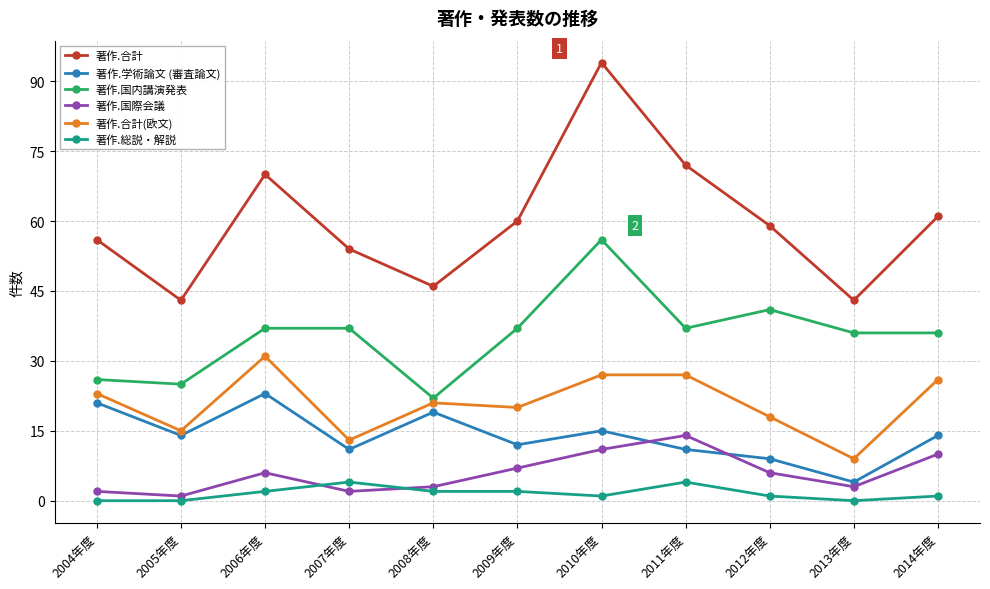

At which category is the sum across all series the highest?

2010年度